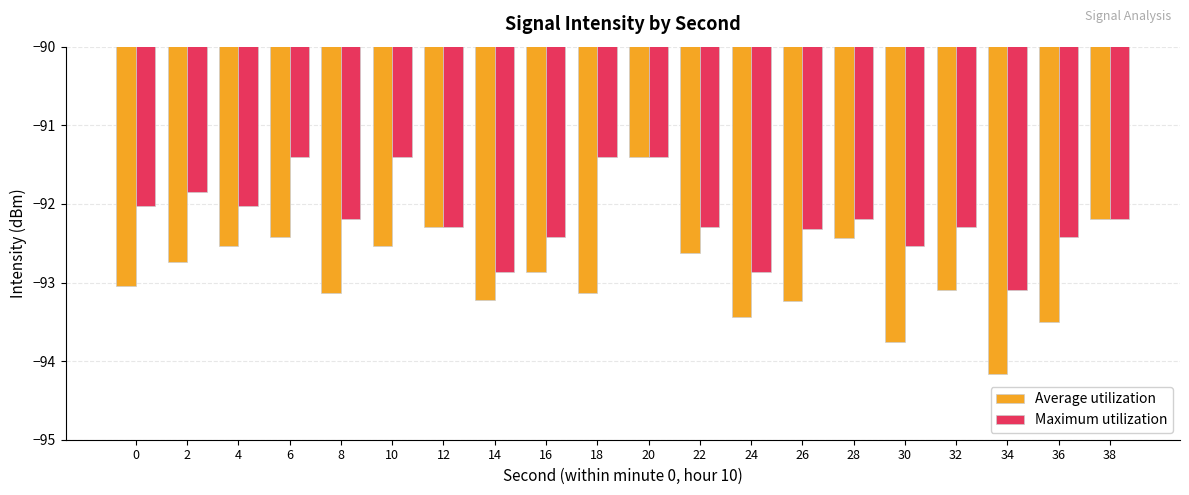

What is the difference between the maximum and minimum values in the Maximum utilization series?

1.7